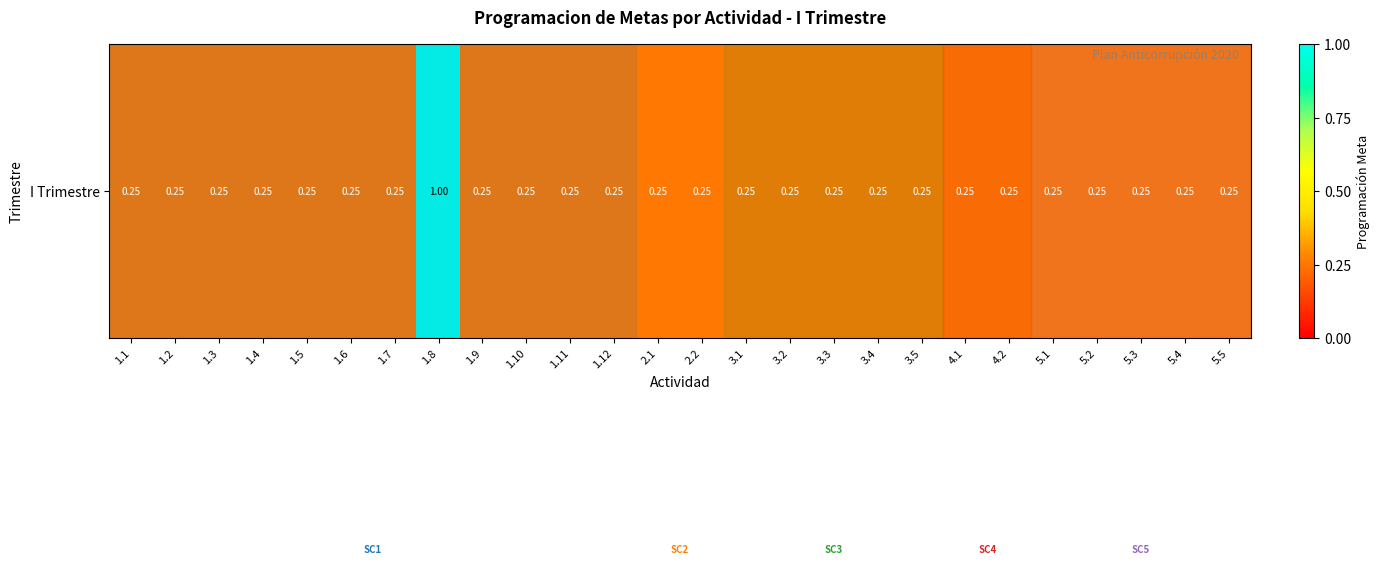

What is the sum of all values?

7.2